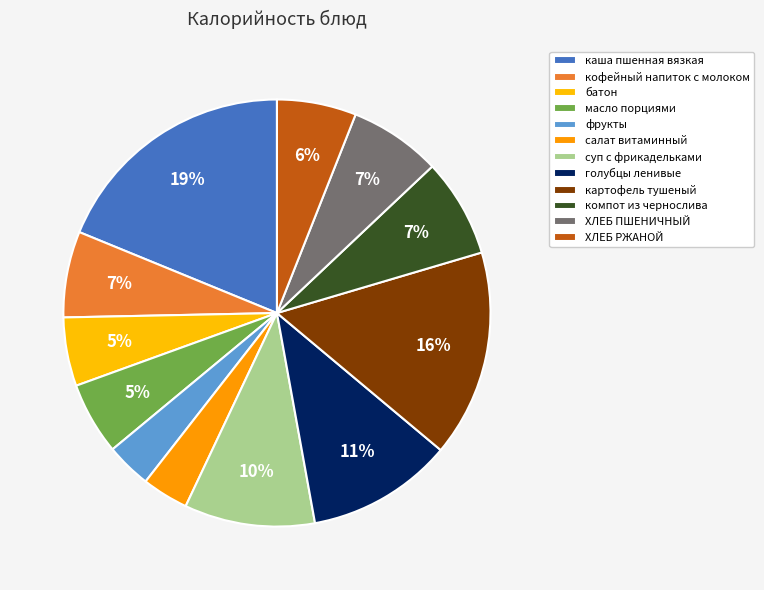

To the nearest percent, what is the difference between the каша пшенная вязкая and салат витаминный slice percentages?

15%